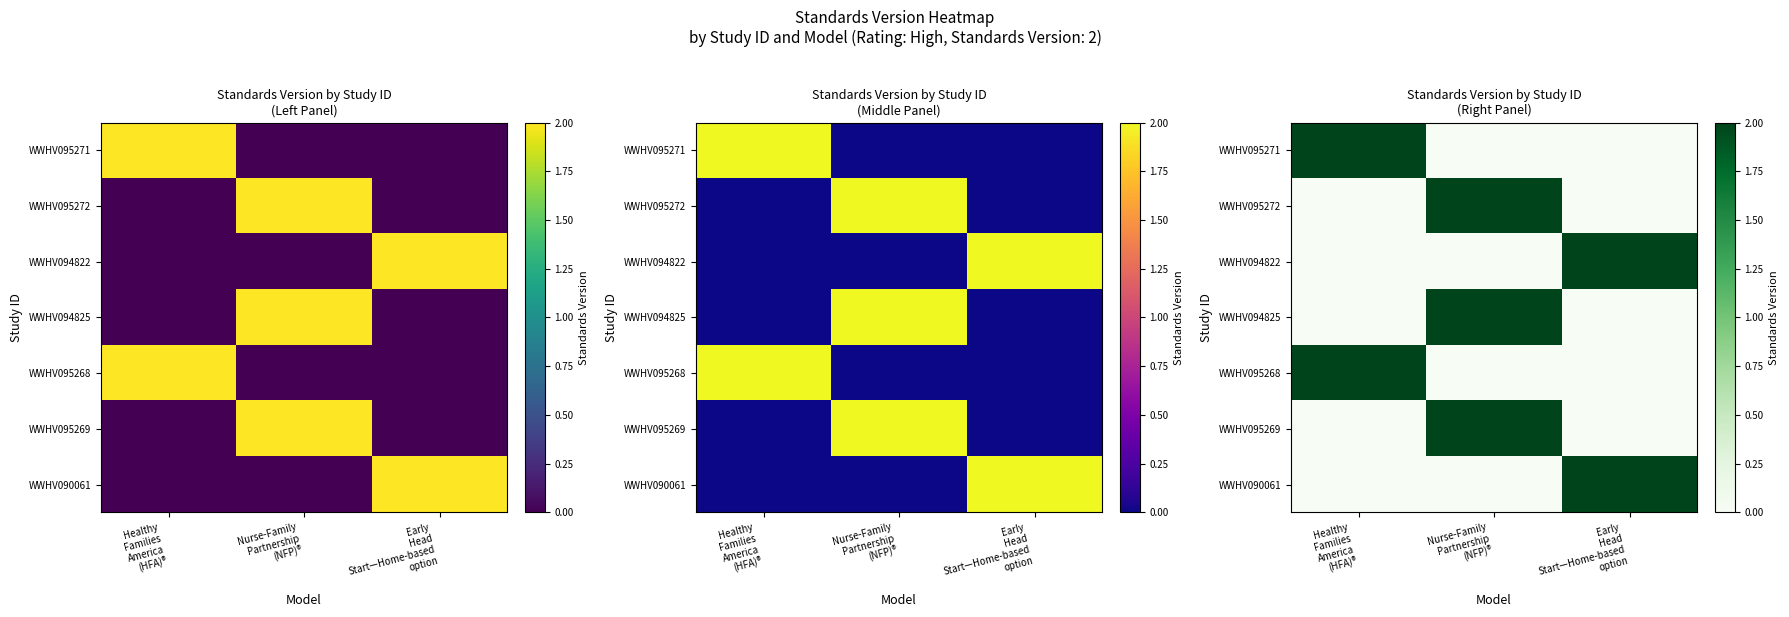

How many data points does each series have?

3